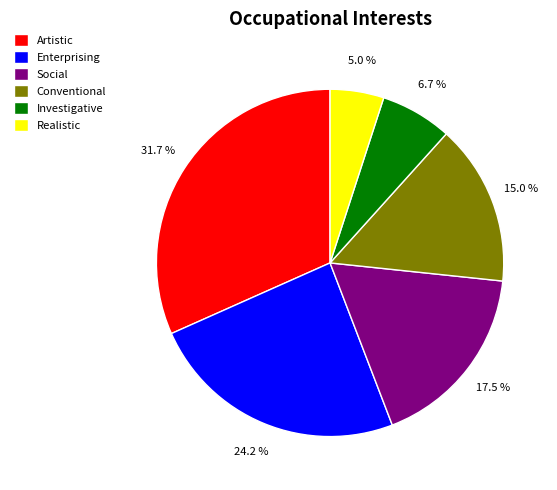

Rank the categories by value from lowest to highest.

Realistic, Investigative, Conventional, Social, Enterprising, Artistic